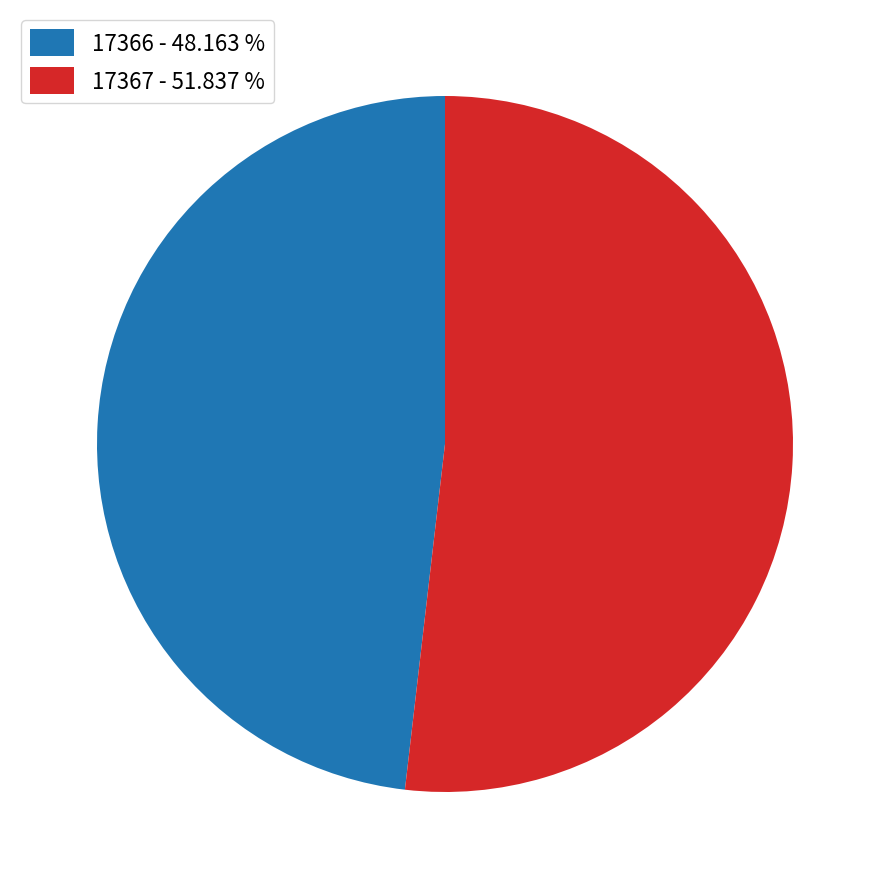

True or false: 17366 accounts for 48% of the total.

True